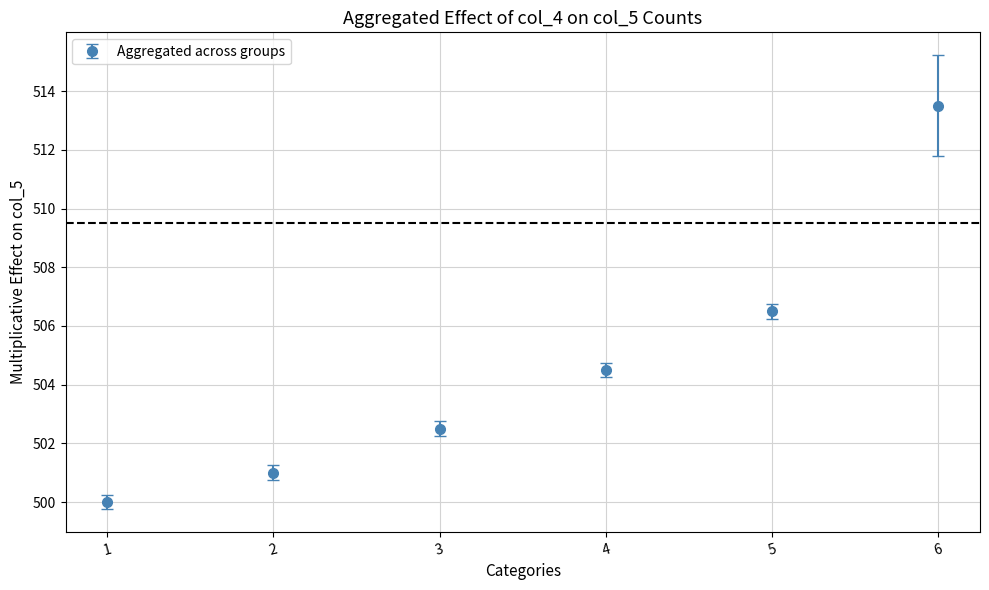

True or false: there are more than 0 points higher than both neighbors.

False